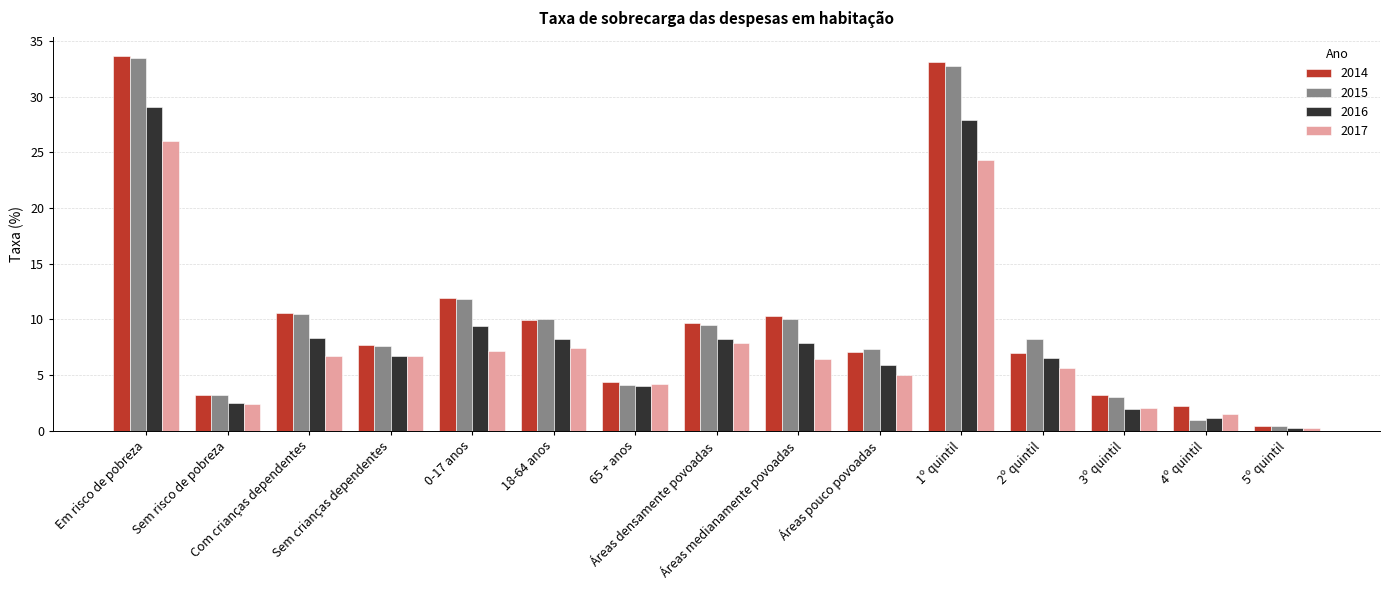

What is the sum of all 2016 values?

127.8